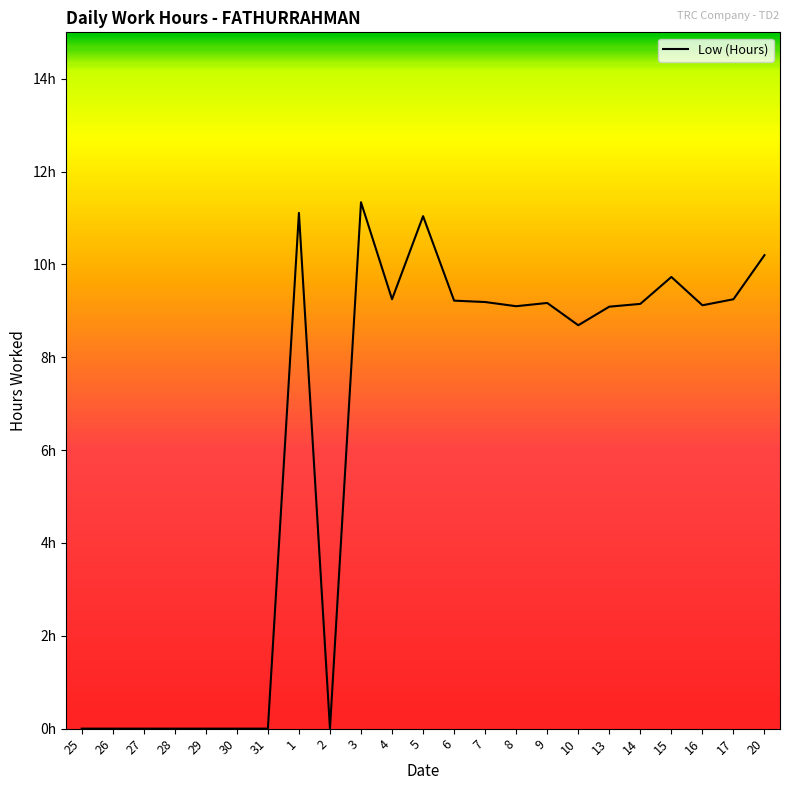

Does the chart display data point markers on the line(s)?

No